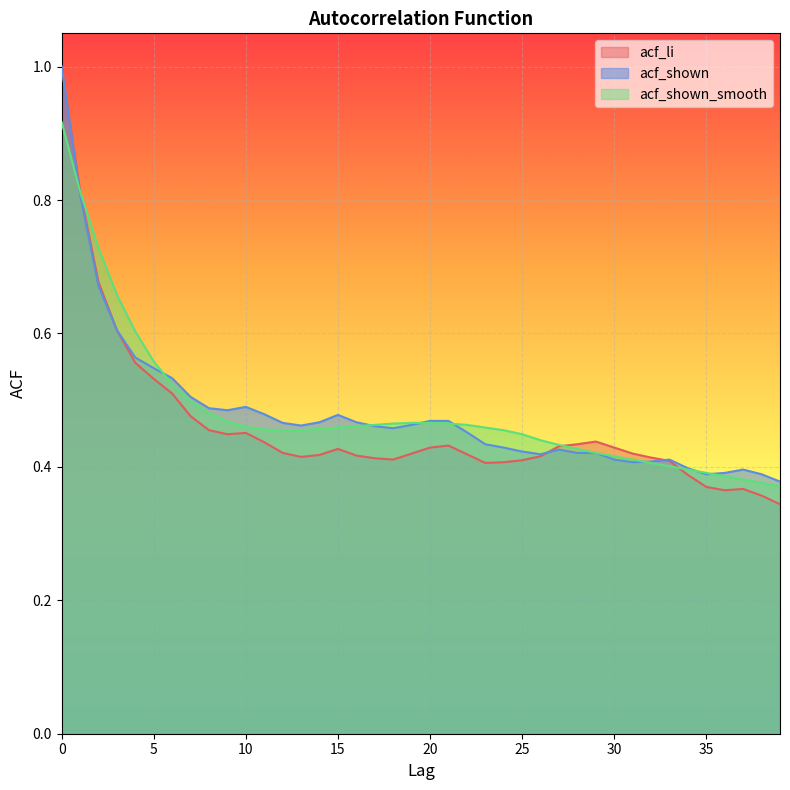

How many series are shown in this chart?

3